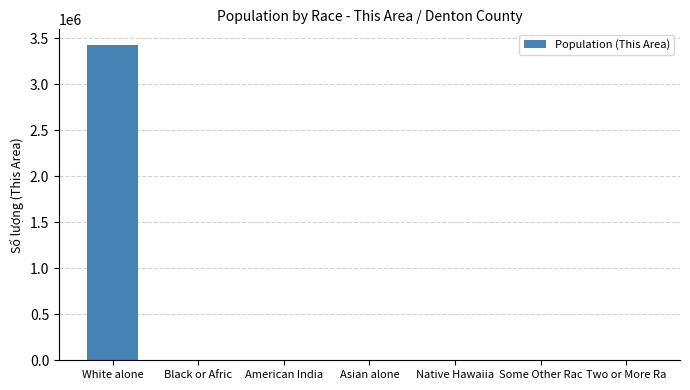

How many categories are shown in the chart?

7